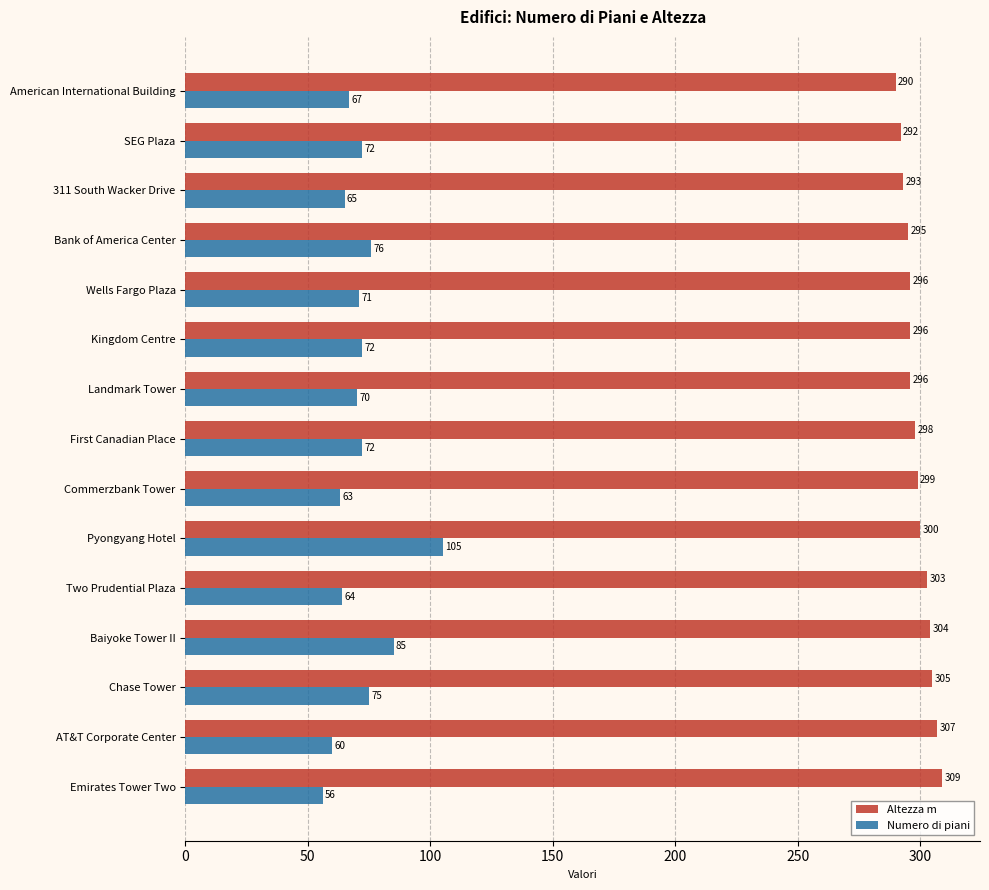

What is the sum of all Numero di piani values?

1073